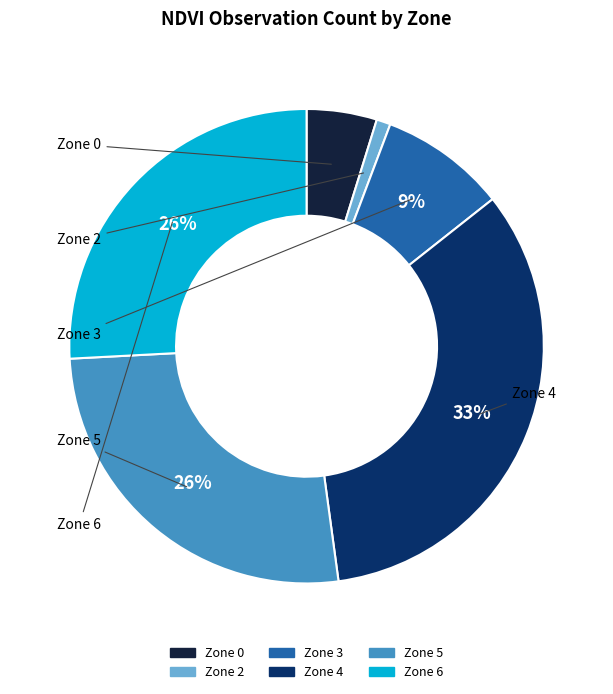

To the nearest percent, what is the average slice percentage?

17%